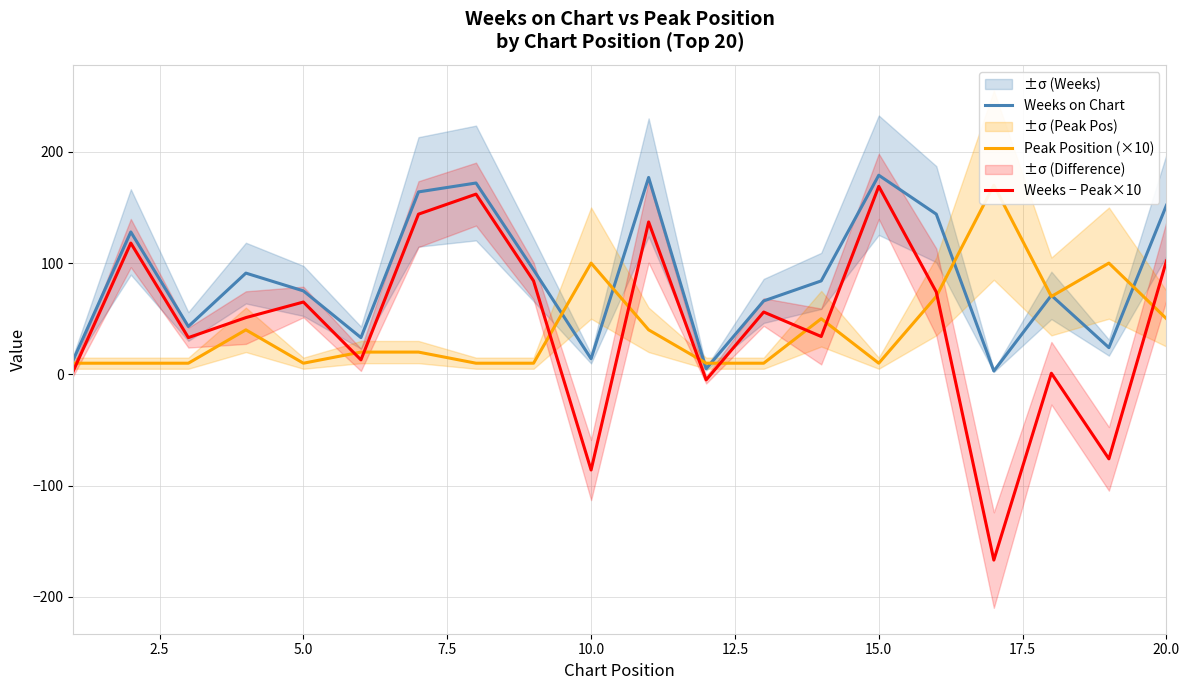

True or false: Weeks − Peak×10 and Weeks on Chart intersect in this chart.

False